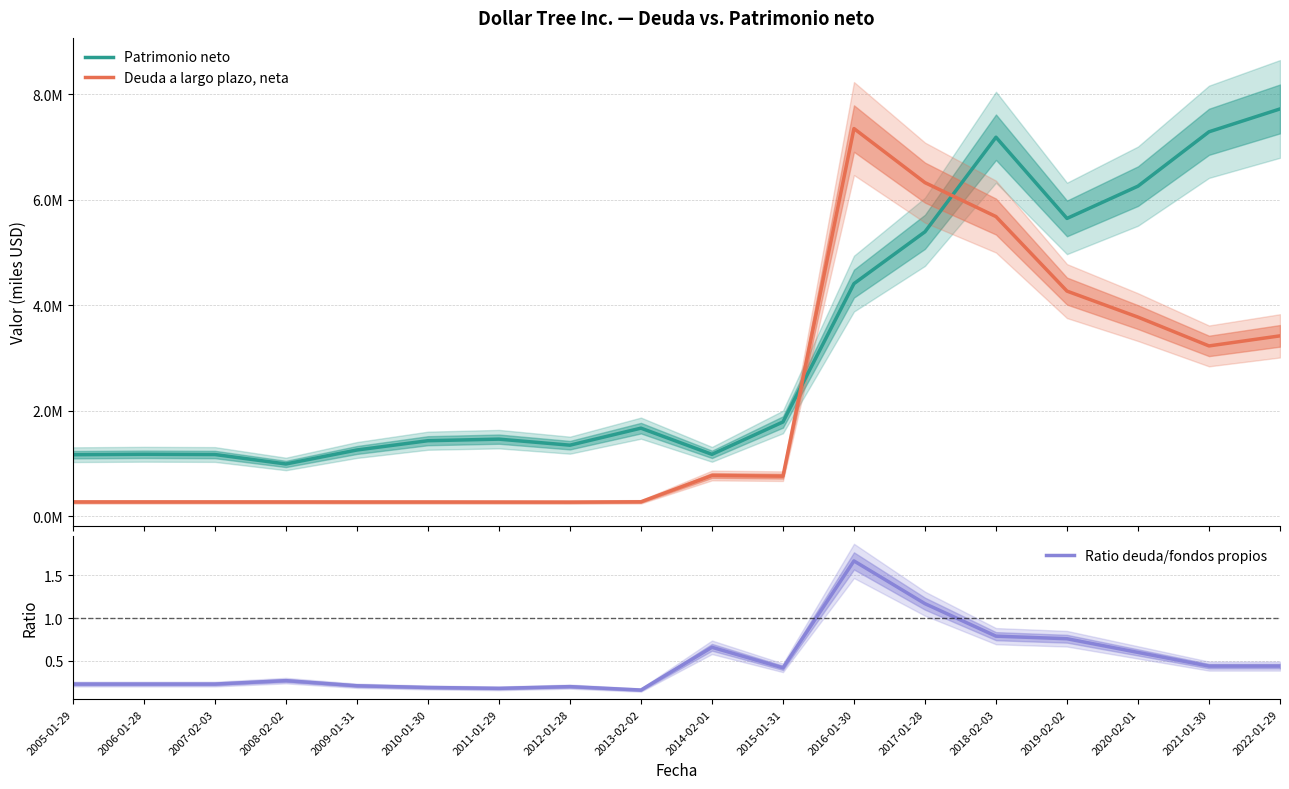

Rank the categories by Deuda a largo plazo, neta value from highest to lowest.

2016-01-30, 2017-01-28, 2018-02-03, 2019-02-02, 2020-02-01, 2022-01-29, 2021-01-30, 2014-02-01, 2015-01-31, 2013-02-02, 2005-01-29, 2006-01-28, 2007-02-03, 2008-02-02, 2009-01-31, 2010-01-30, 2011-01-29, 2012-01-28